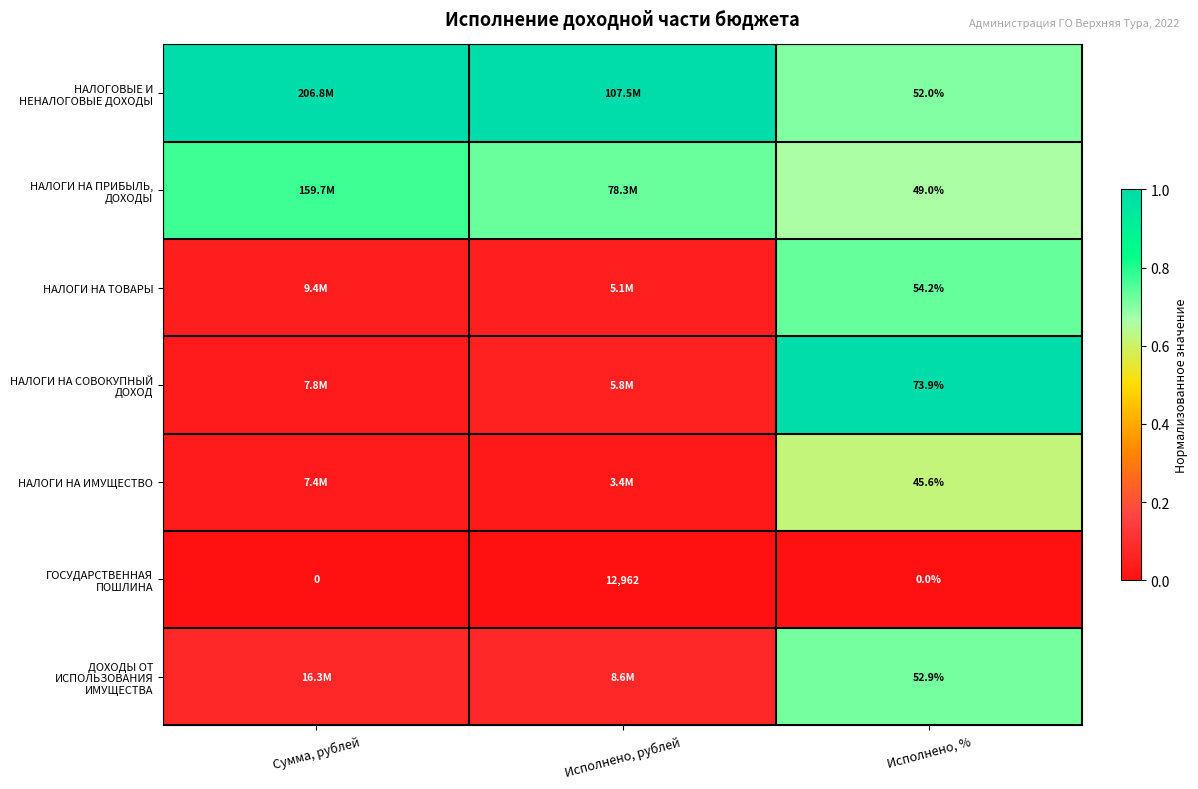

Rank the series at Исполнено, % from highest to lowest value.

НАЛОГИ НА СОВОКУПНЫЙ ДОХОД, НАЛОГИ НА ТОВАРЫ, ДОХОДЫ ОТ ИСПОЛЬЗОВАНИЯ ИМУЩЕСТВА, НАЛОГОВЫЕ И НЕНАЛОГОВЫЕ ДОХОДЫ, НАЛОГИ НА ПРИБЫЛЬ, ДОХОДЫ, НАЛОГИ НА ИМУЩЕСТВО, ГОСУДАРСТВЕННАЯ ПОШЛИНА